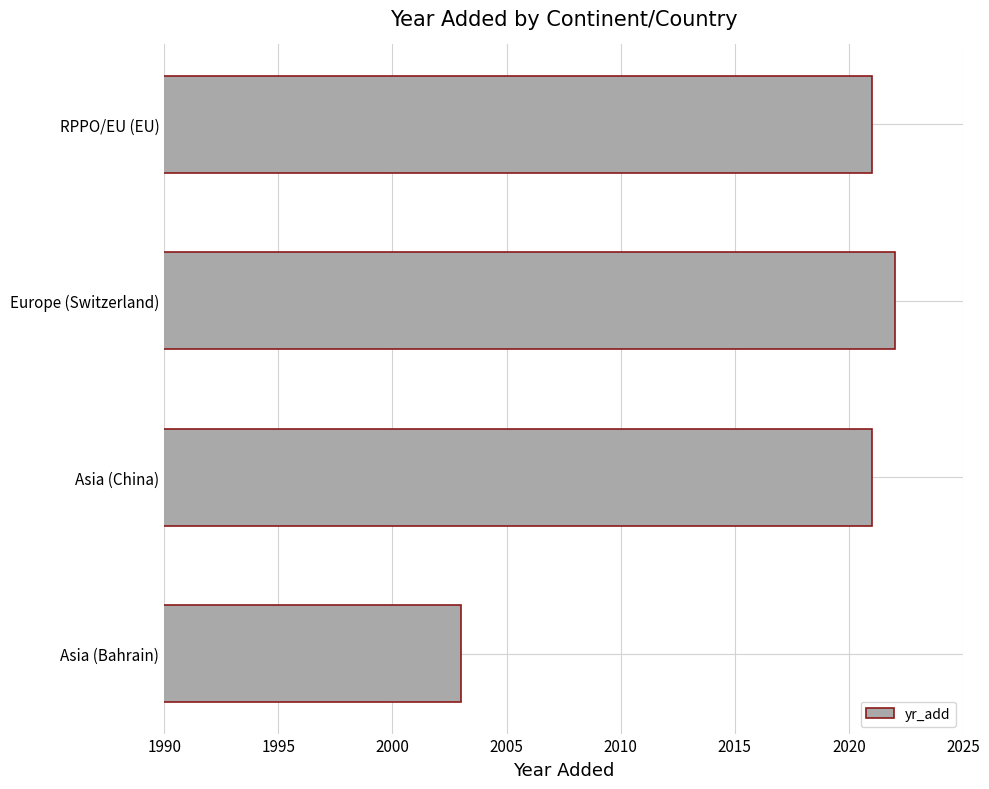

Which label corresponds to the largest value in the chart?

Europe (Switzerland)